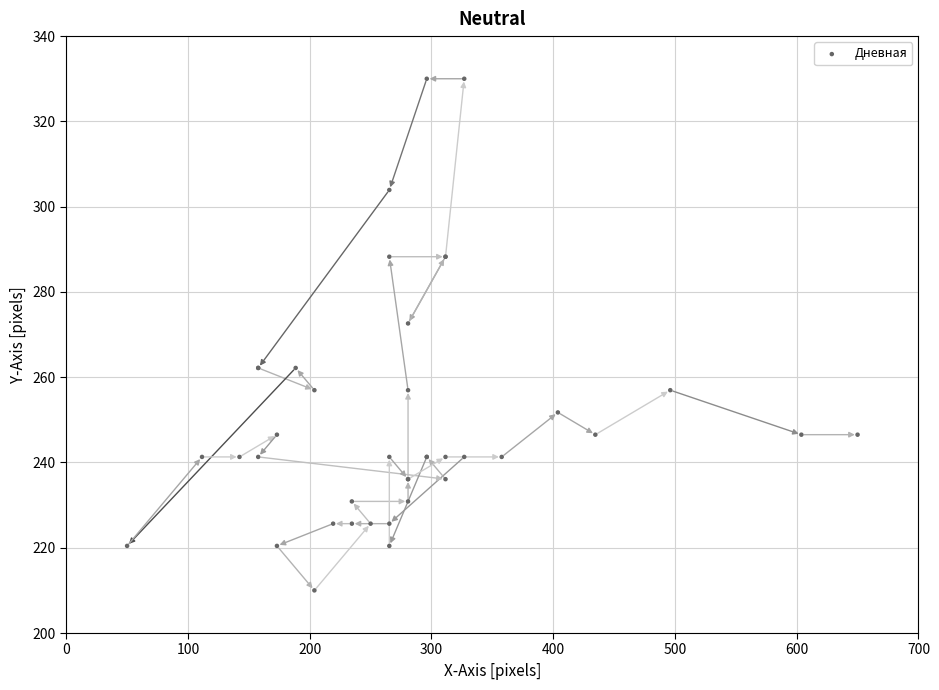

What Y value in the scatter plot is closest to 270?

272.6